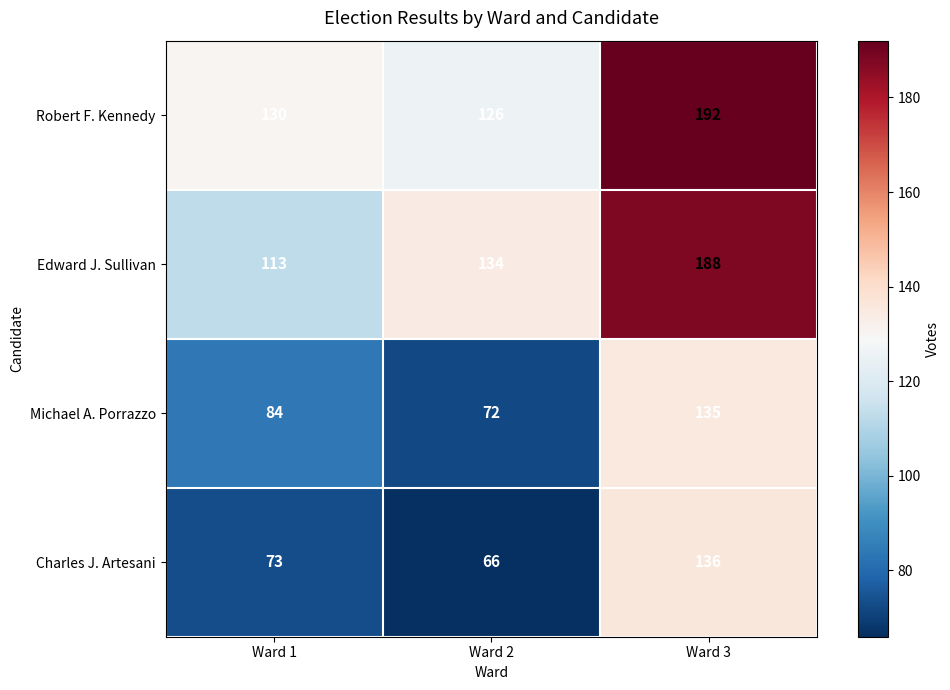

Count the number of categories in the chart.

3